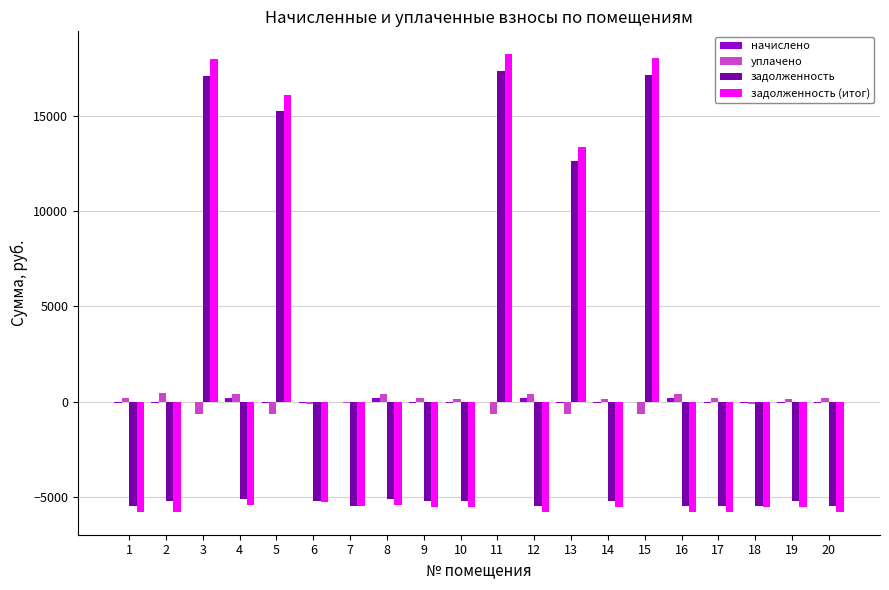

The задолженность series shows -9030.1 at 19. True or false?

False